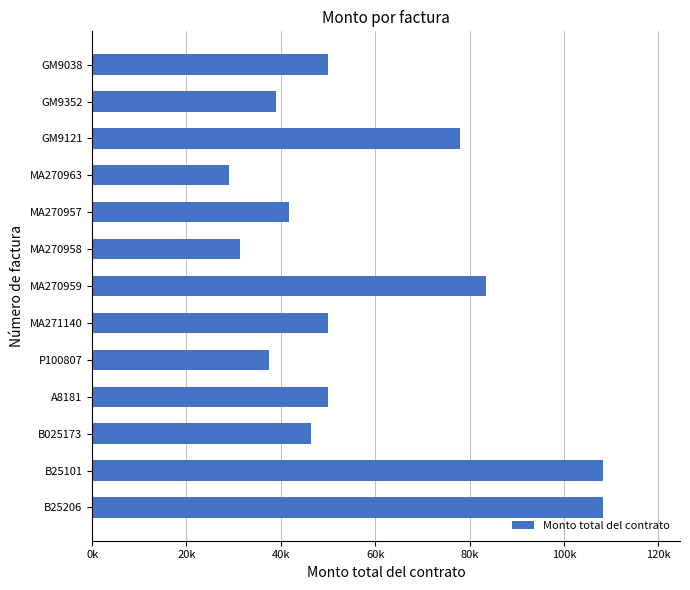

Are the bars horizontal?

Yes